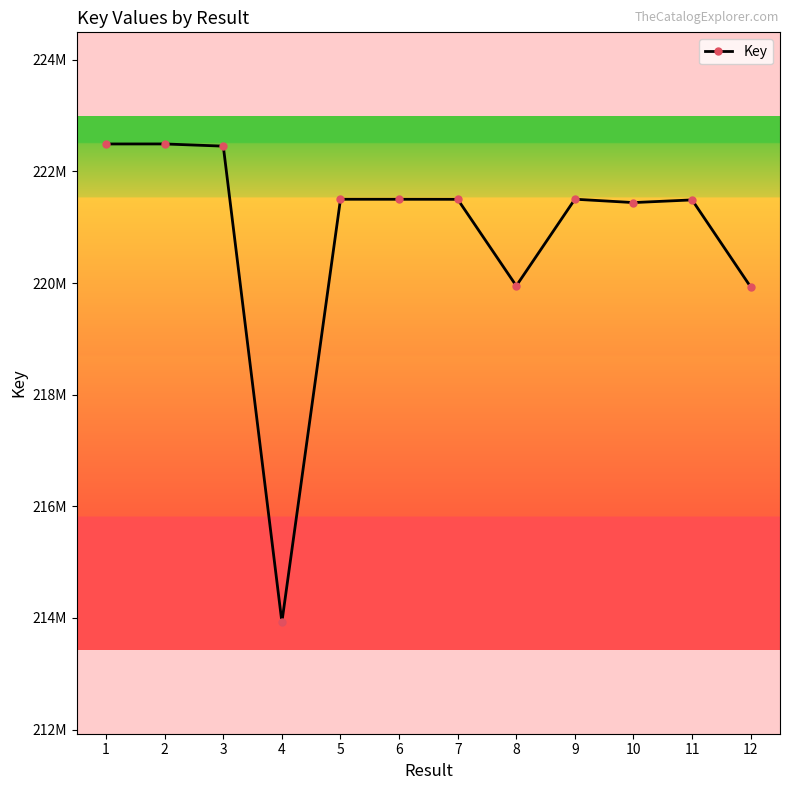

What is the sum of all values?

2650182077